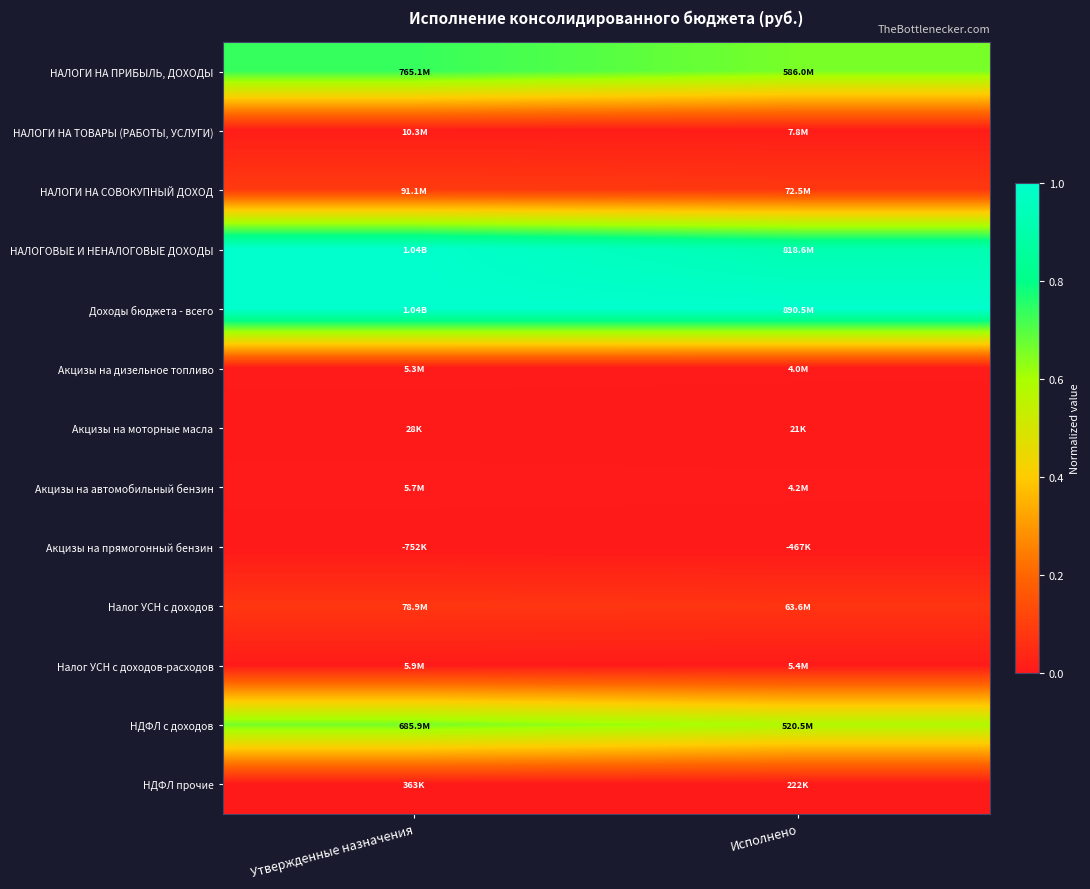

Count the number of categories in the chart.

2